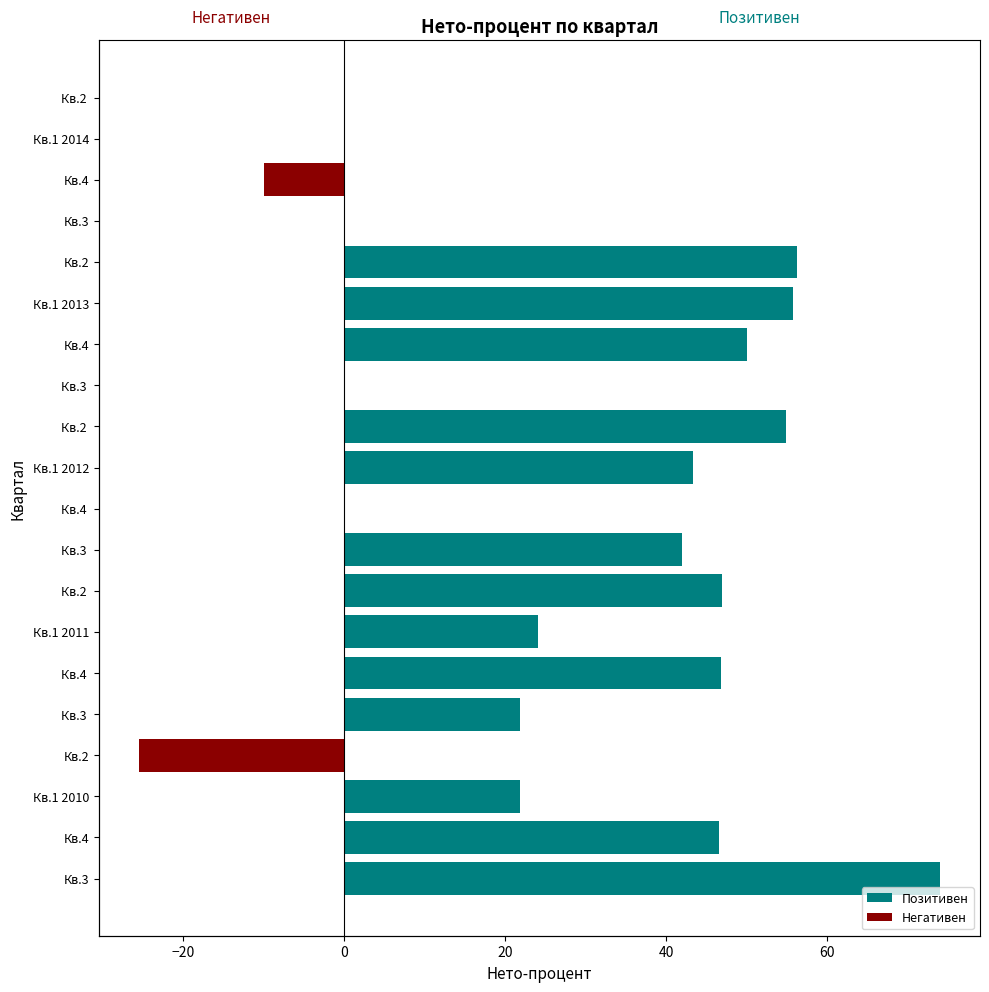

How many positive values does the Позитивен series have?

13